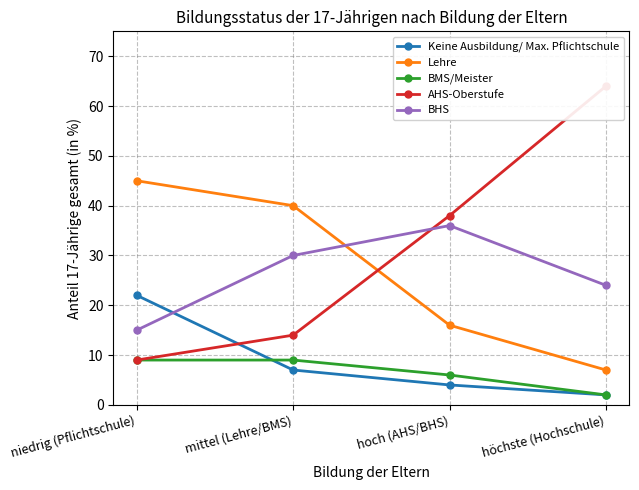

Where do Lehre and AHS-Oberstufe first cross each other?

mittel (Lehre/BMS) and hoch (AHS/BHS)